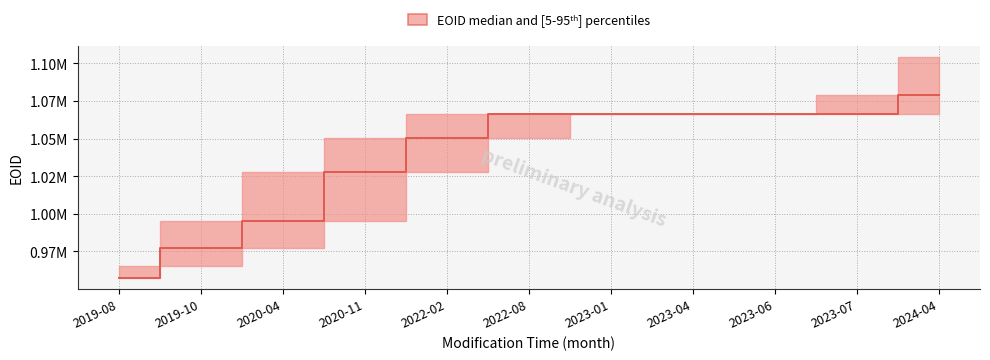

Reading right to left, what are all the values shown in this chart?

lower: 1066170	1066169	1066168	1066167	1066166	1050143	1028001	995104	977462	965274	957545
median: 1079069	1066176	1066174	1066173	1066172	1066168	1050143	1028001	995104	977462	957545
upper: 1103866	1079069	1066178	1066177	1066176	1066174	1066167	1050143	1028001	995104	965274